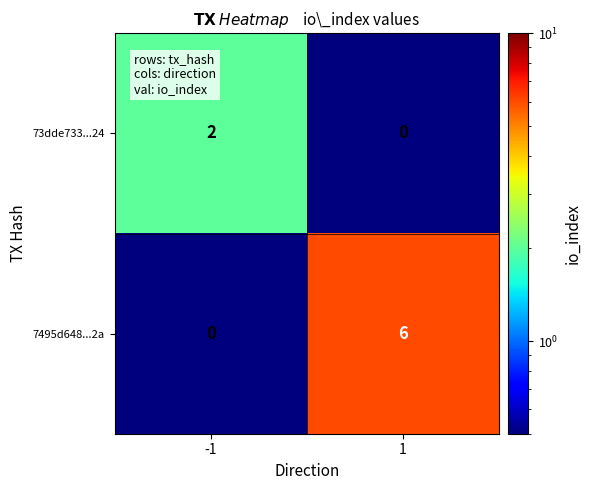

Is it true that 73dde733...24 equals 2 at -1?

True